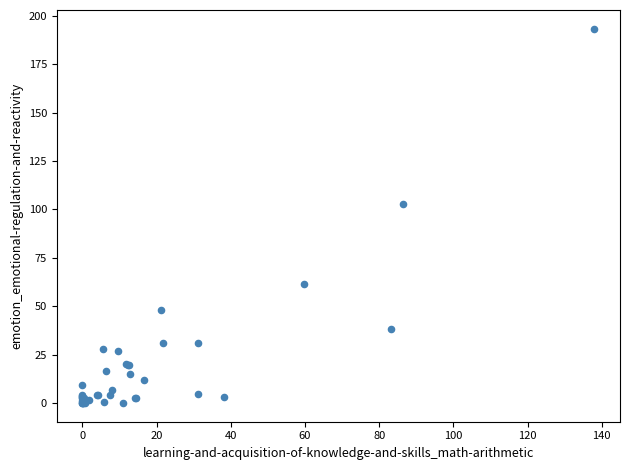

What Y value in the scatter plot is closest to 96?

102.6